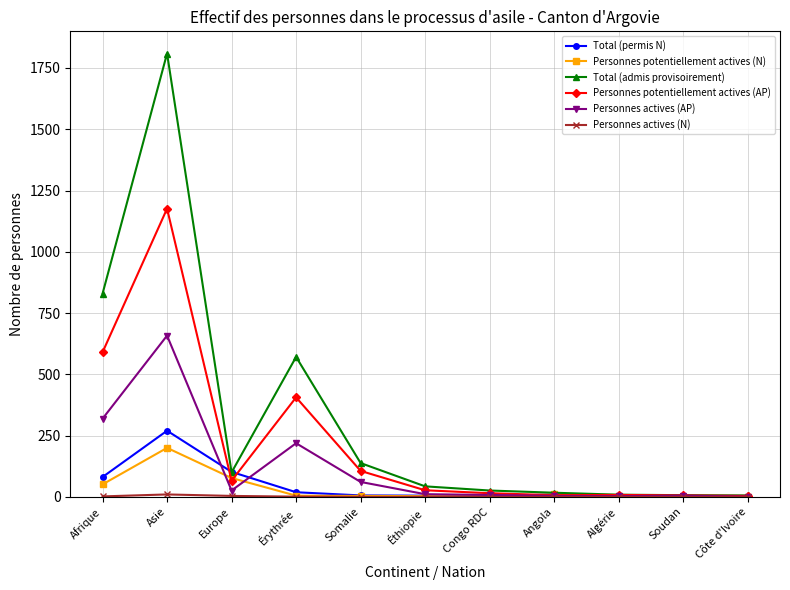

At which category does Total (permis N) reach its first local peak?

Asie